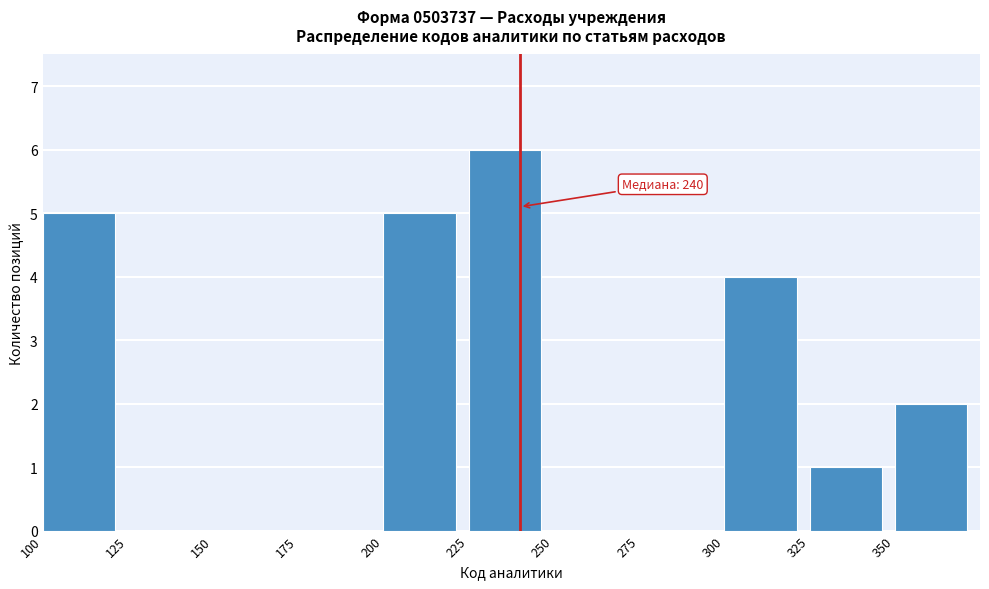

Which range on the x-axis has the tallest bar?

225 to 250